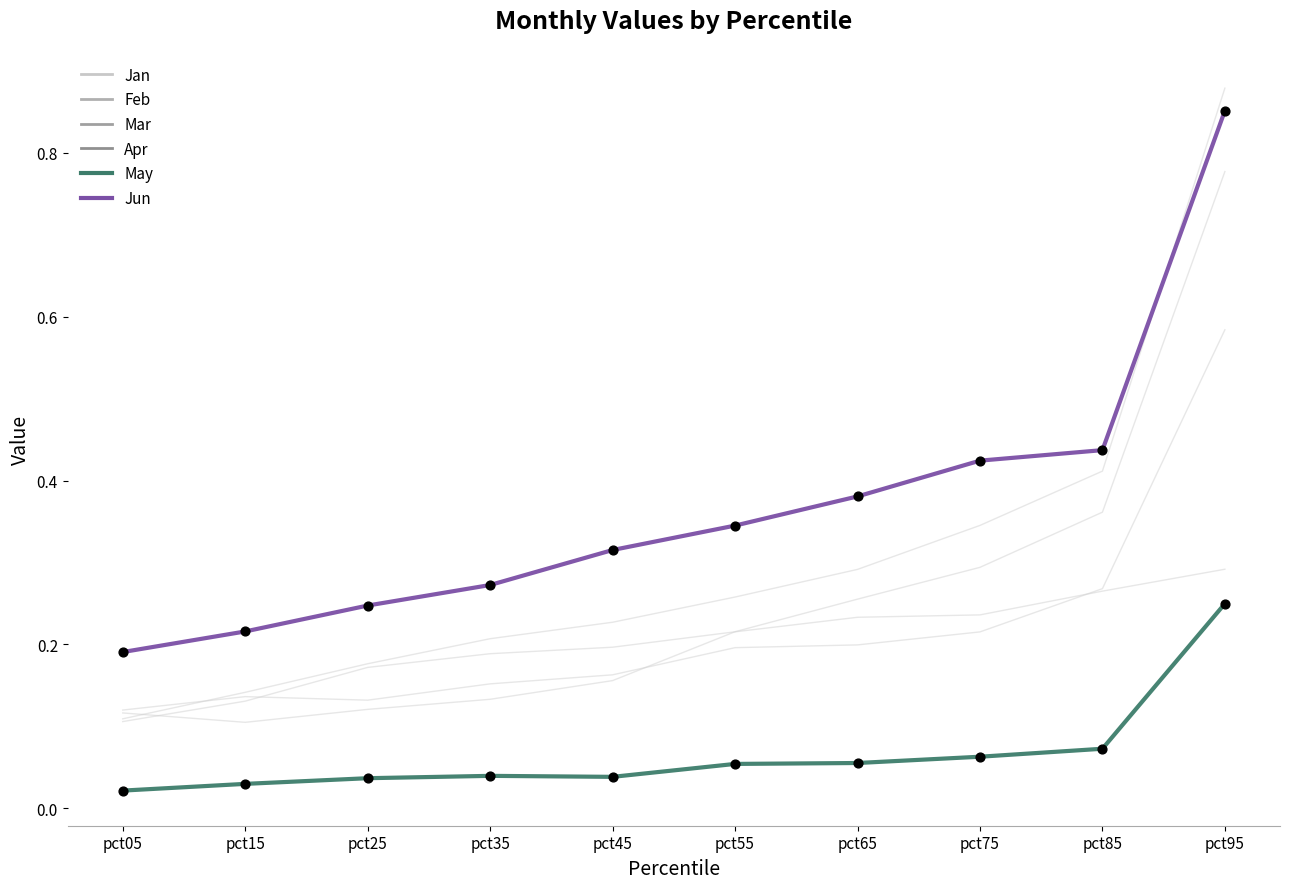

At which category is the sum across all series the highest?

pct95